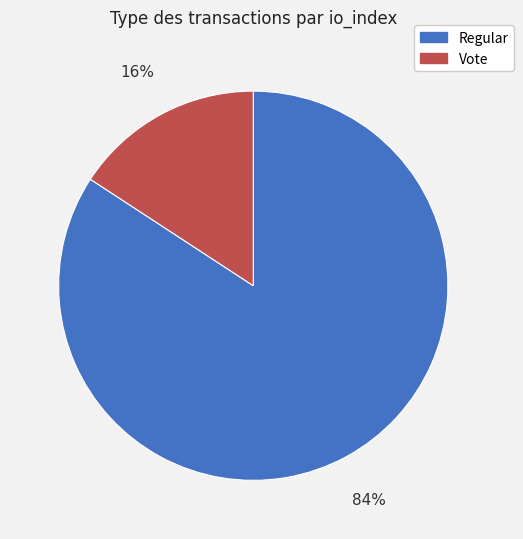

Which slice represents more than half of the pie?

Regular